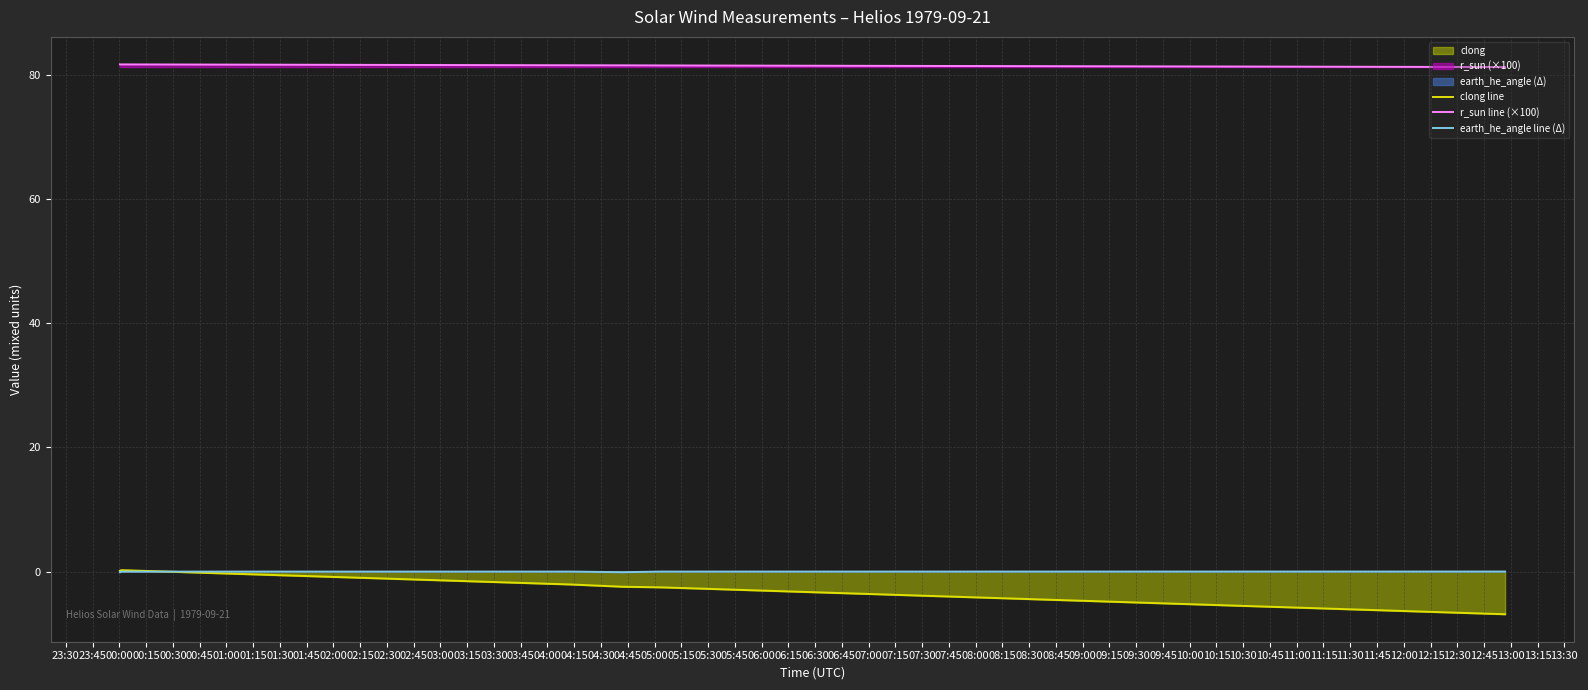

How many data points in clong line are above 0?

17